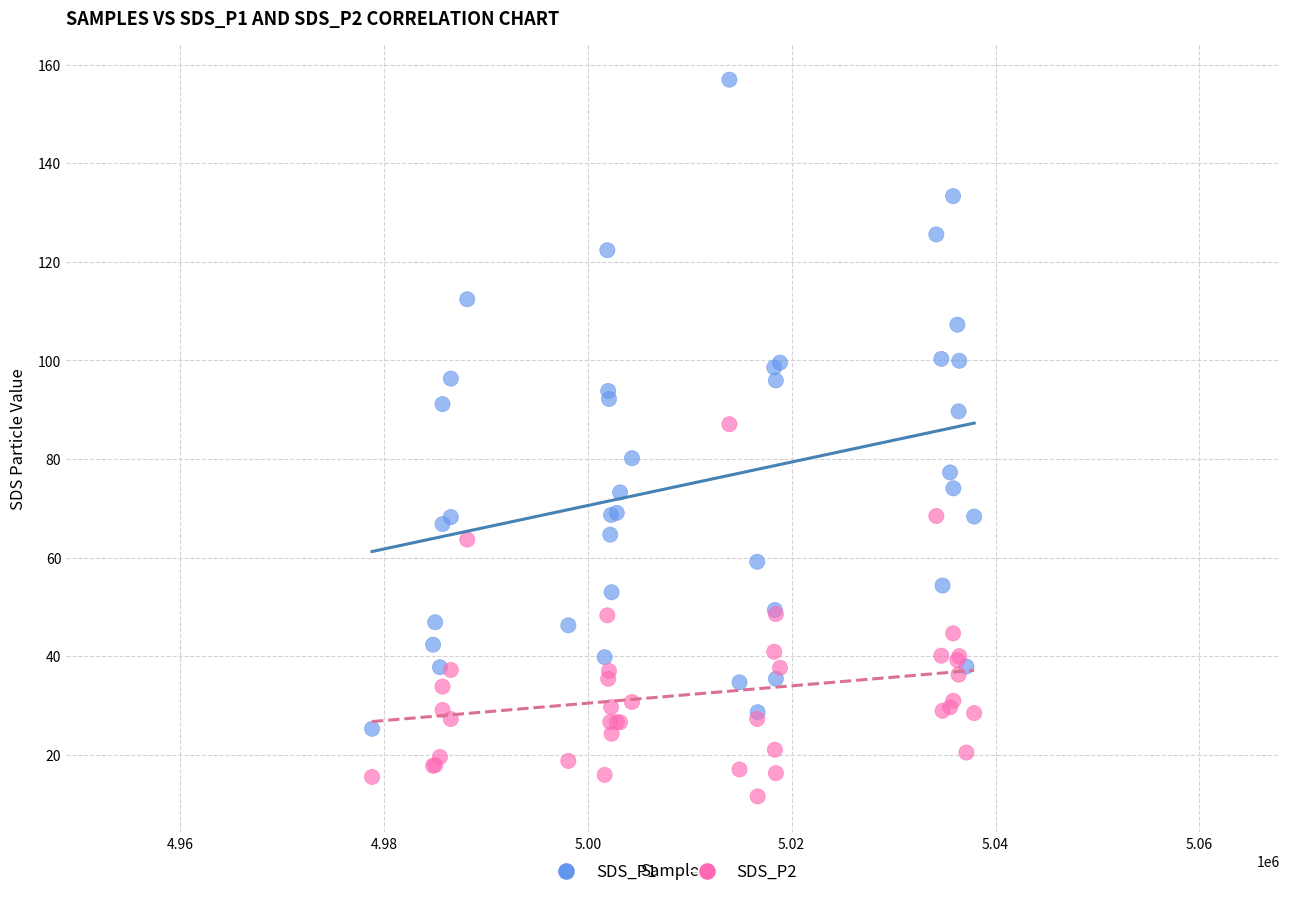

Which series has the widest spread of Y values?

SDS_P1